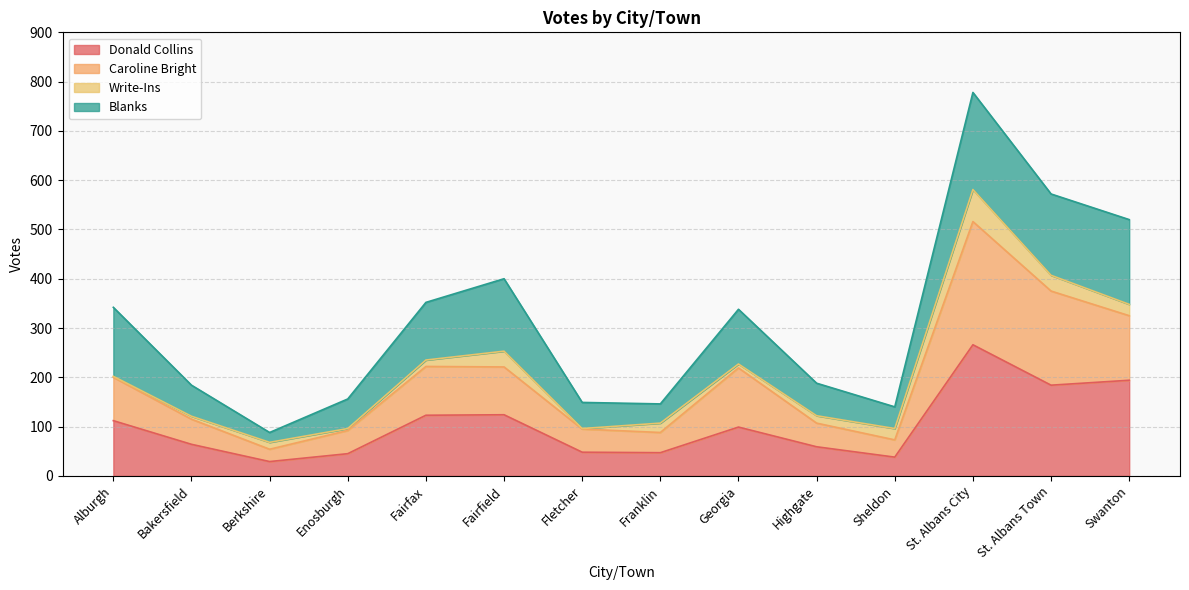

Is it true that Donald Collins equals 124 at Fairfield?

True